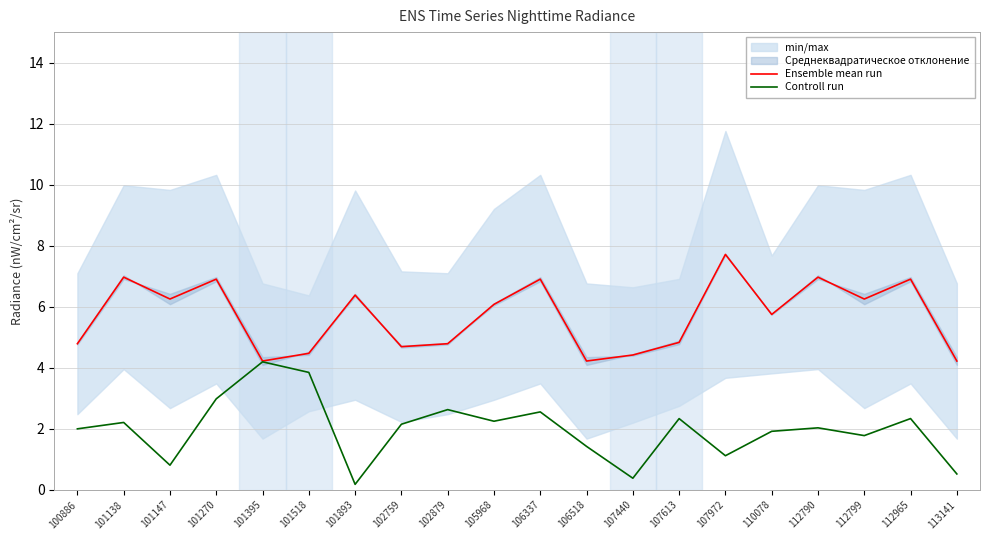

Count the number of categories in the chart.

20